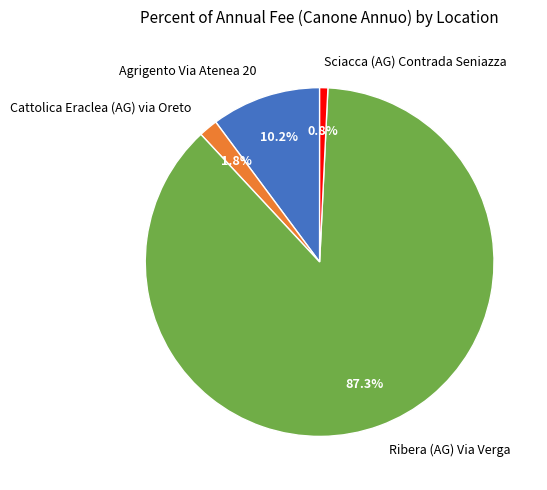

Is it true that Ribera (AG) Via Verga is 87% of the pie?

True